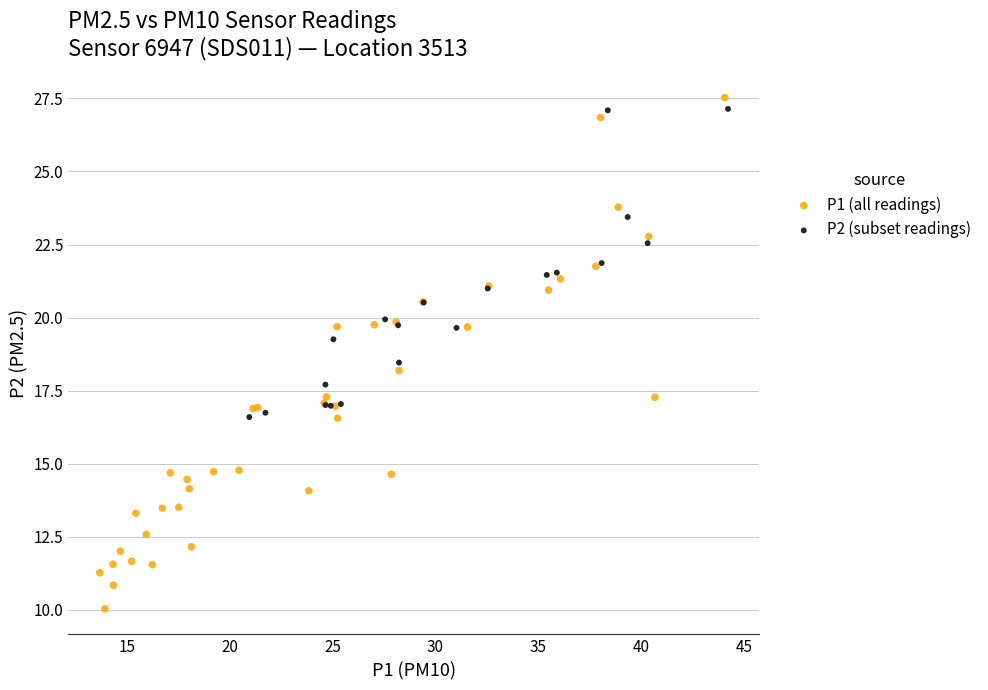

Which series contains the lowest Y value?

P1 (all readings)